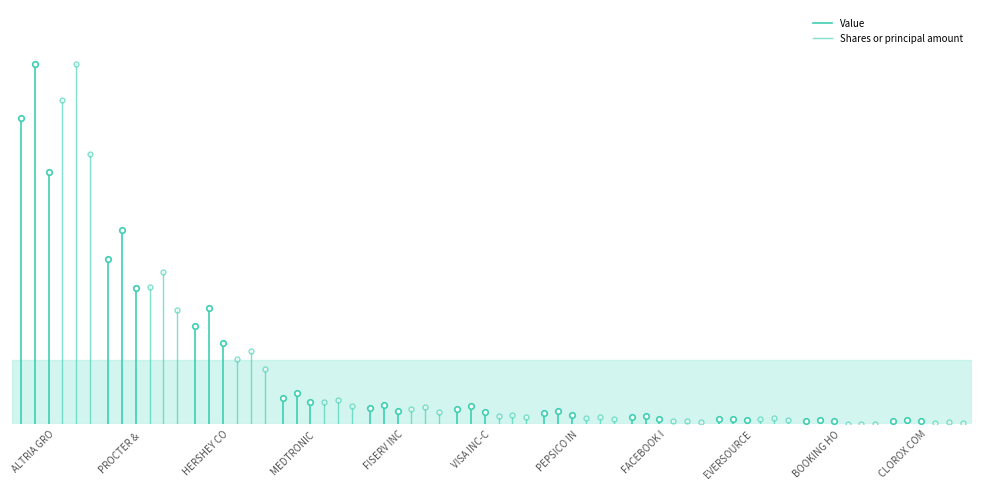

At which label is Shares or principal amount closest to 111602700?

ALTRIA GRO